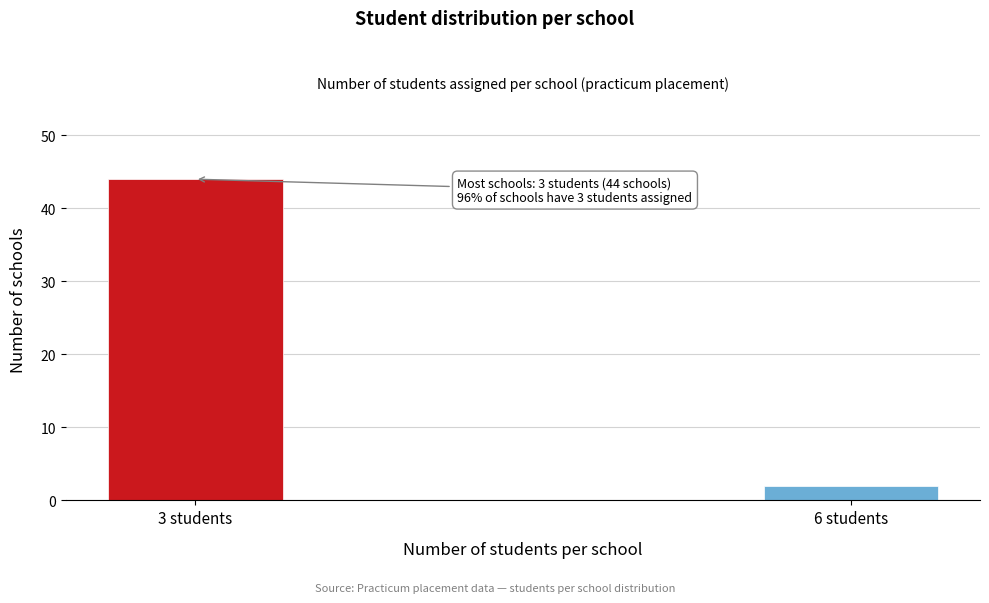

Reading left to right, list all the values displayed in this chart.

3 students=44	6 students=2